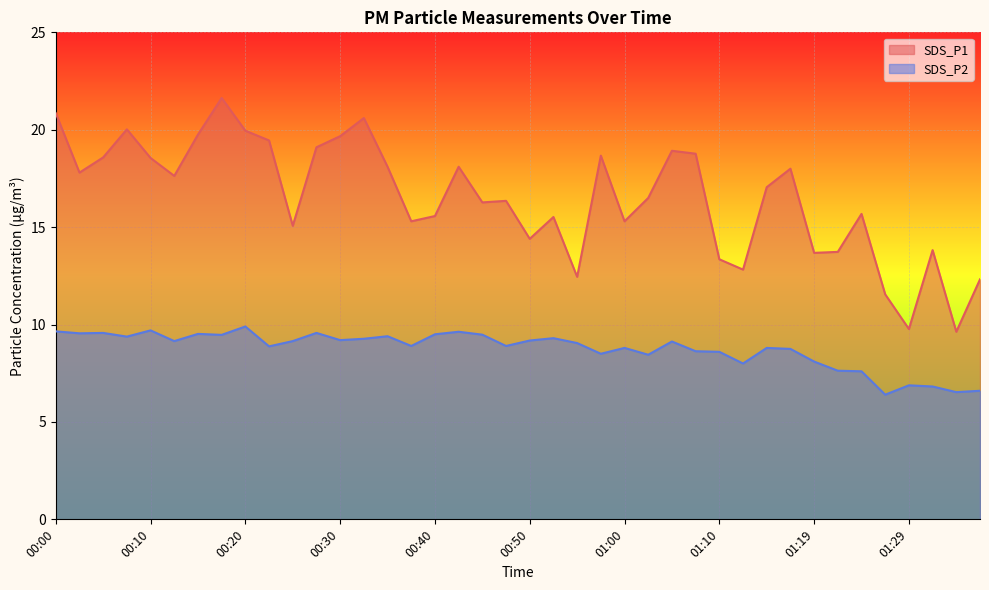

What is the spread (max minus min) of values at 00:23?

10.6